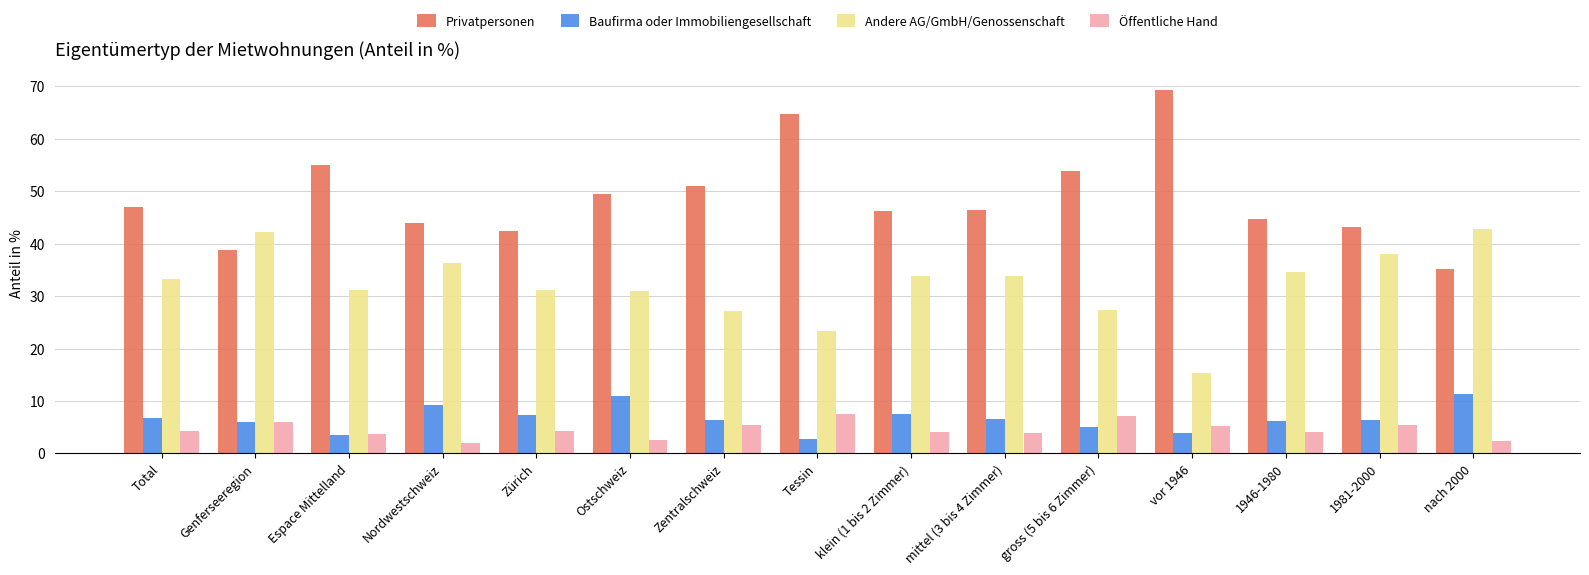

What position from the right is Total?

15